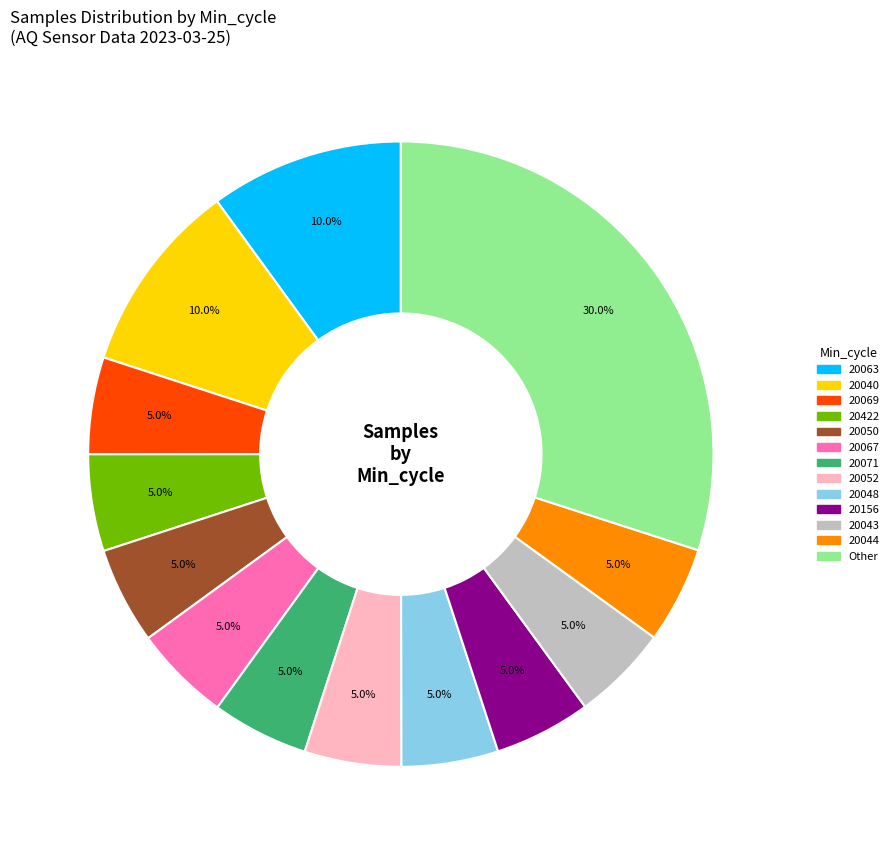

How many slices are in this pie chart?

13